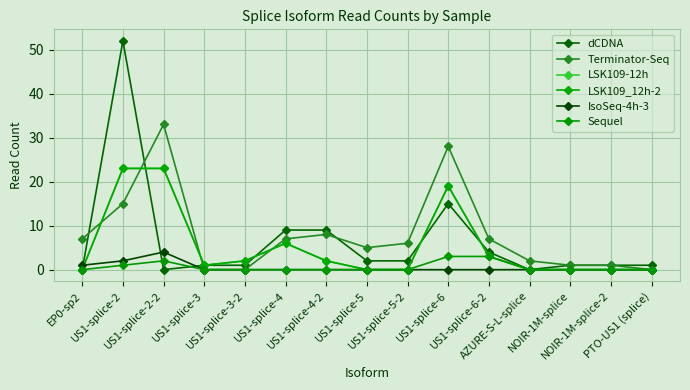

Is this an area chart (filled region under the line)?

No